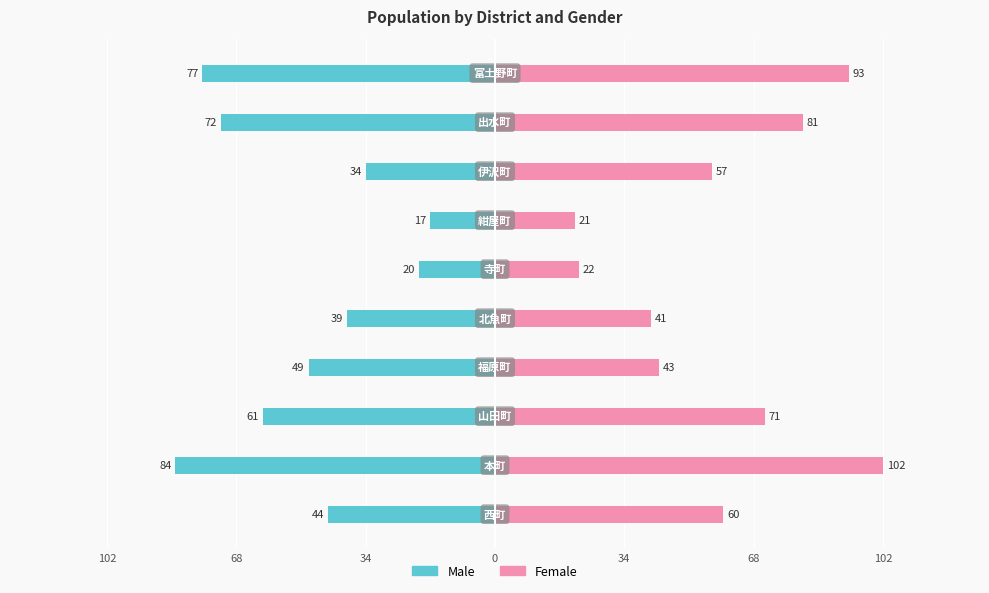

What is the difference between the maximum and minimum values in the Female series?

81